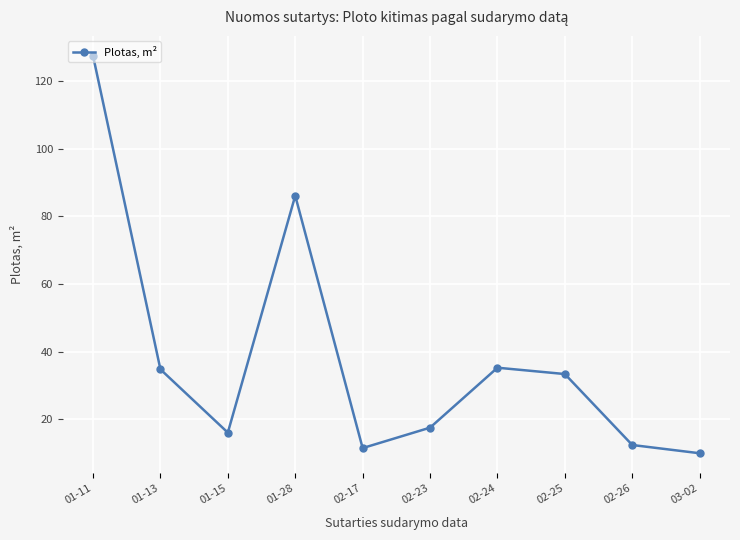

Between 02-17 and 01-13, which is larger?

01-13